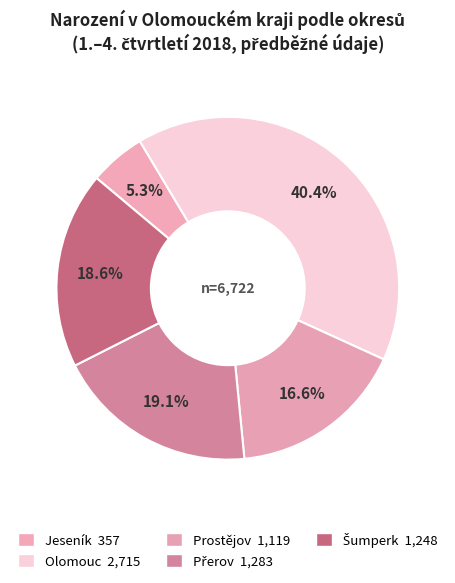

To the nearest percent, what is the combined percentage of Šumperk and Prostějov?

35%